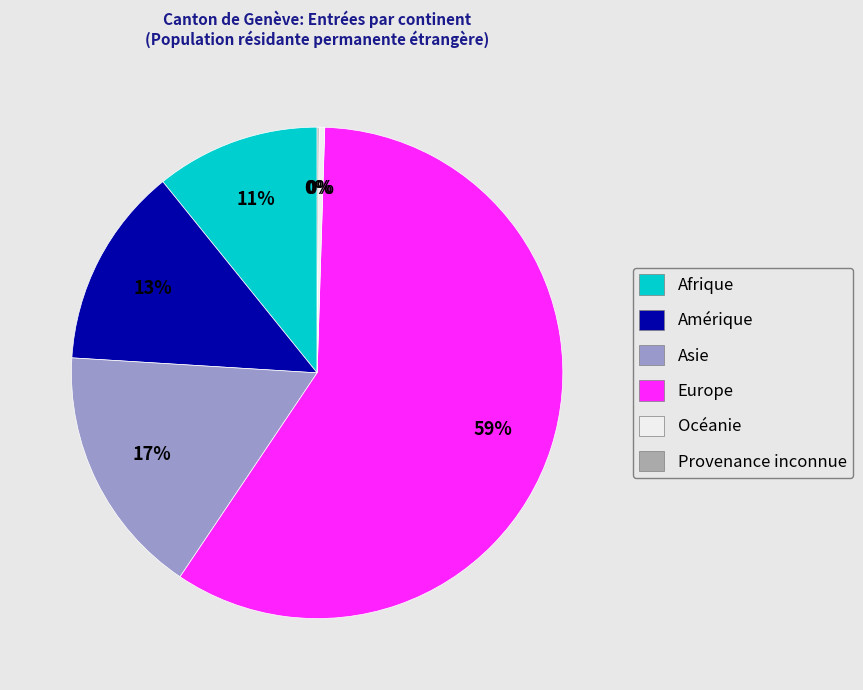

Is the sum of Europe and Afrique greater than half?

Yes